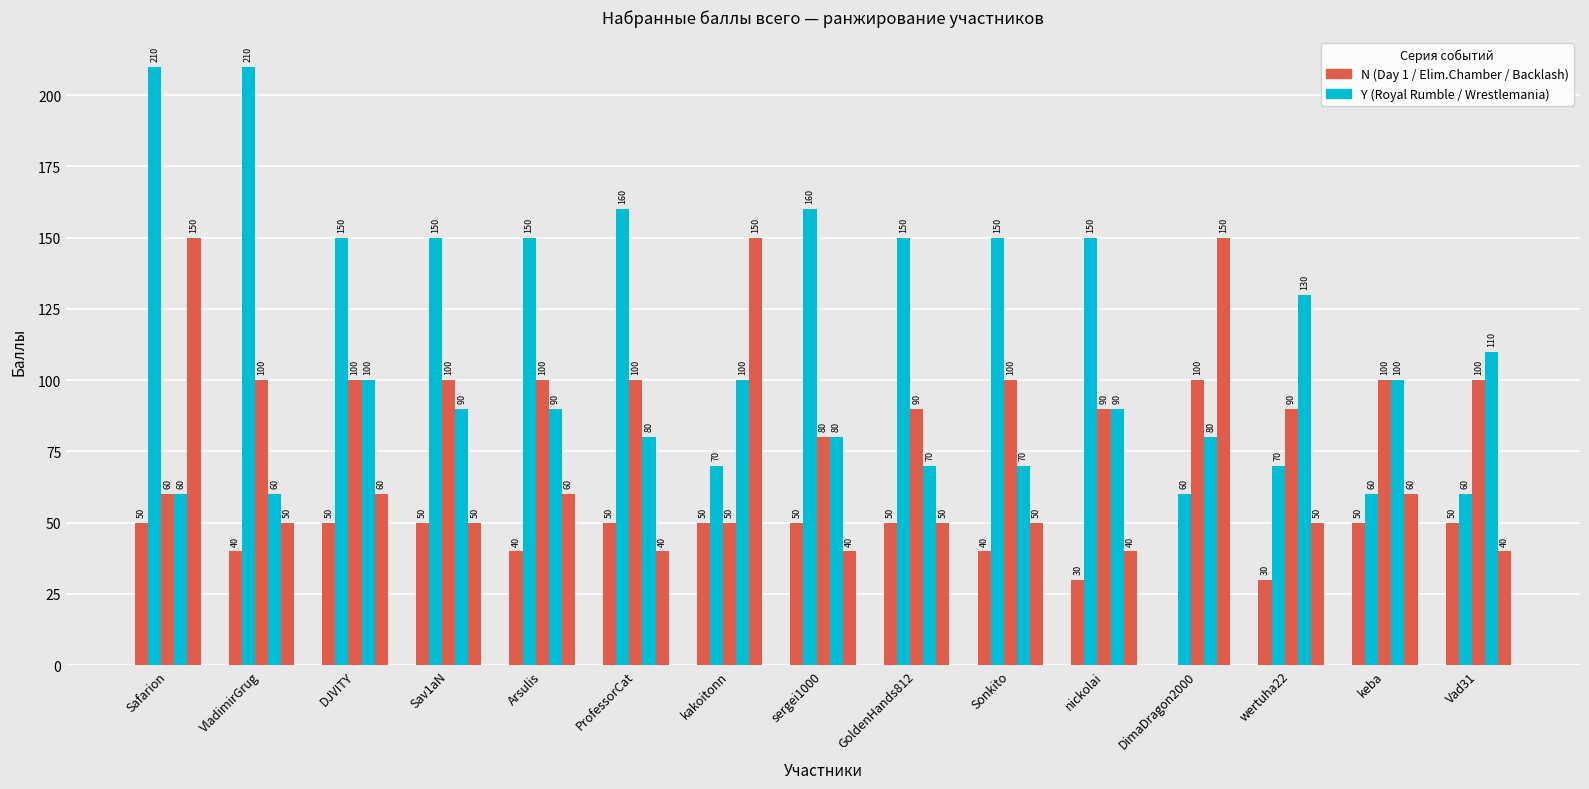

How many groups of bars are there?

15